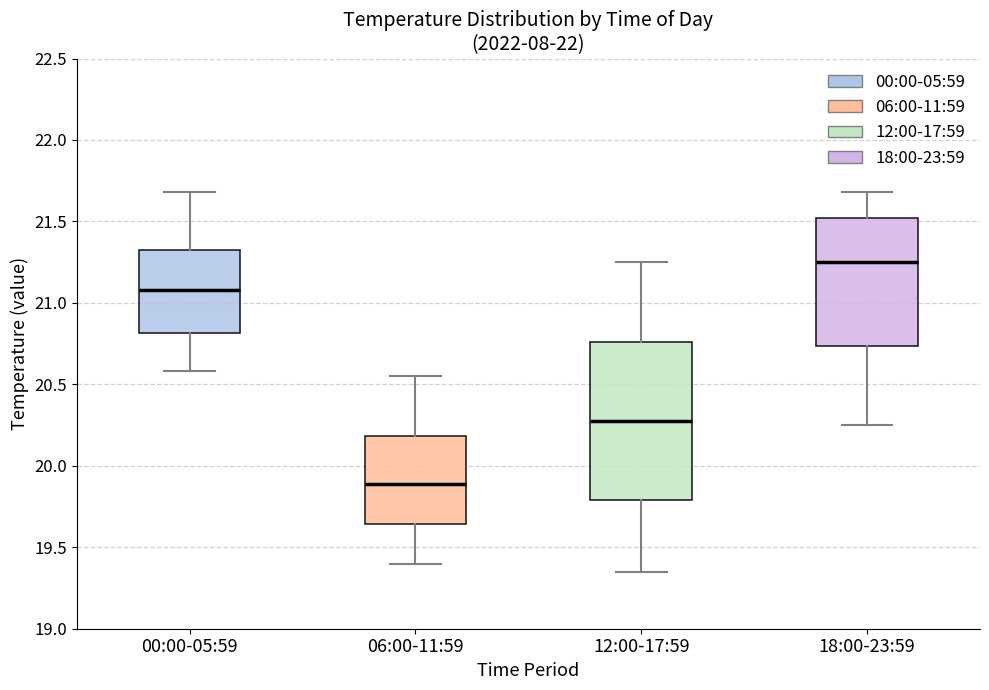

Reading left to right, transcribe this box plot: for each box, give where its median line is, the range the box spans, and where its two whiskers end, as read against the y-axis. The values are not printed on the chart, so give them approximately, as read against the axis.

00:00-05:59: median 21.10, box 20.80 to 21.30, whiskers 20.60 to 21.70
06:00-11:59: median 19.90, box 19.65 to 20.20, whiskers 19.40 to 20.55
12:00-17:59: median 20.30, box 19.80 to 20.75, whiskers 19.35 to 21.25
18:00-23:59: median 21.25, box 20.75 to 21.50, whiskers 20.25 to 21.70